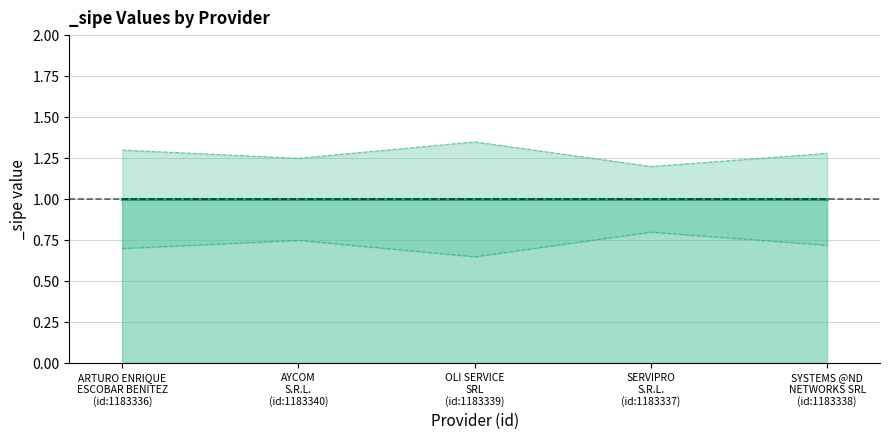

How many _sipe_lower values are between 0 and 1?

5